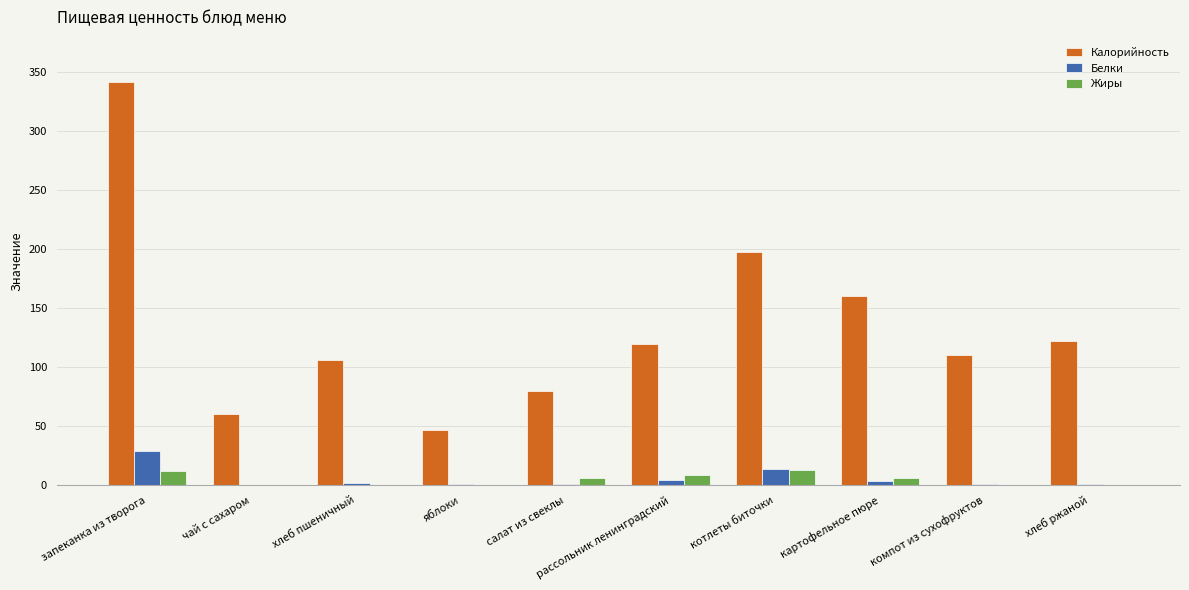

Which series changed the most between чай с сахаром and яблоки?

Калорийность